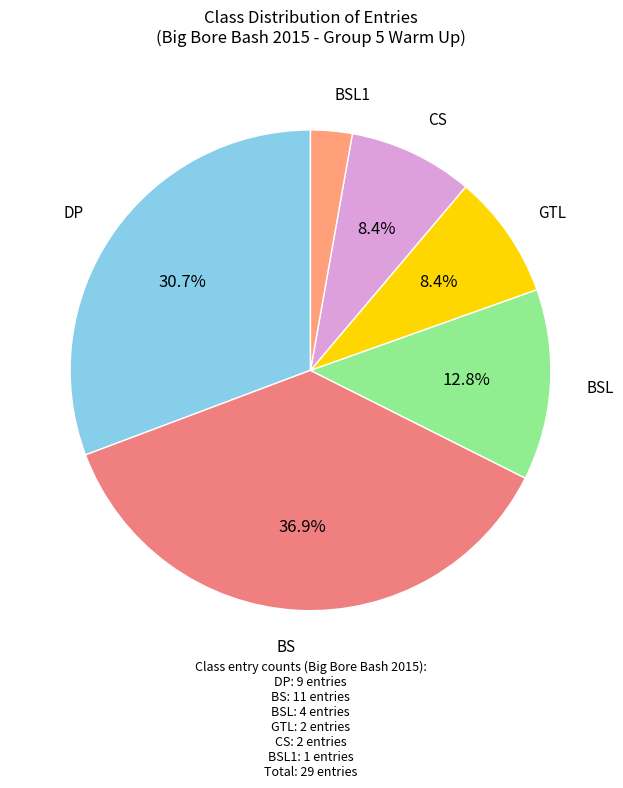

Which slice is the largest?

BS